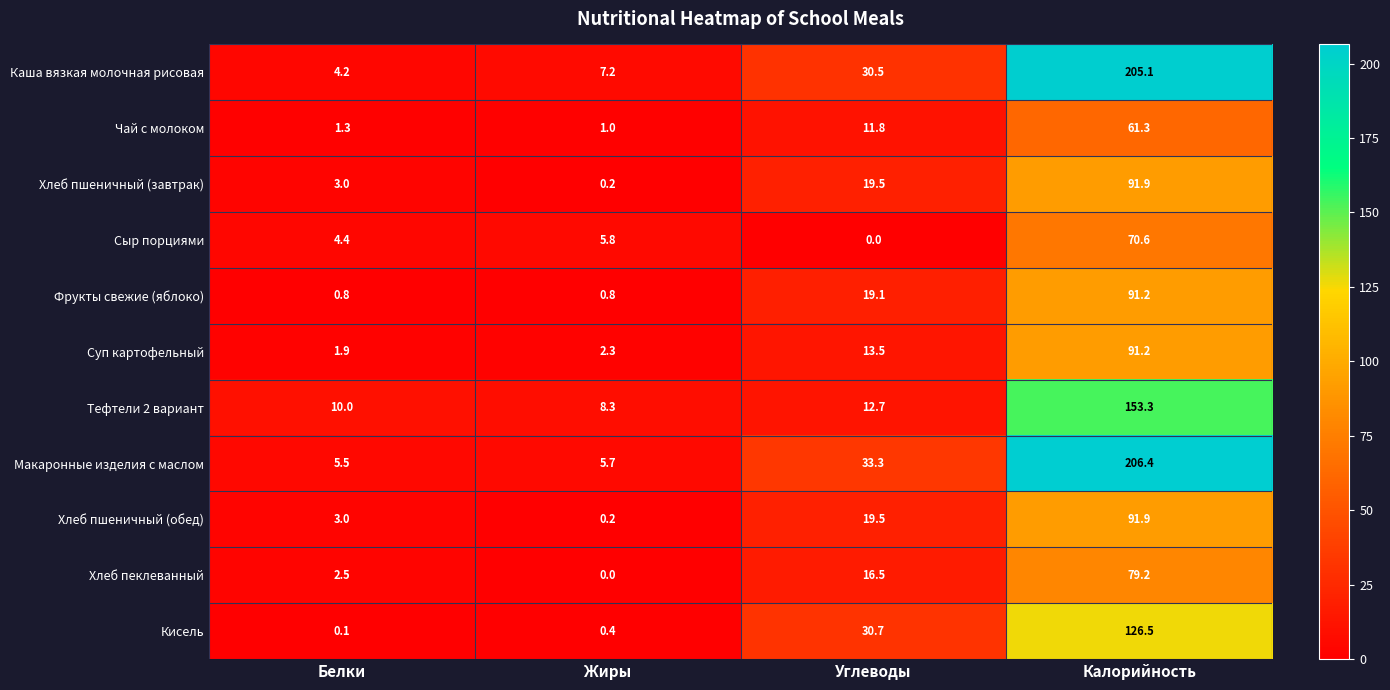

How many categories are shown in the chart?

4